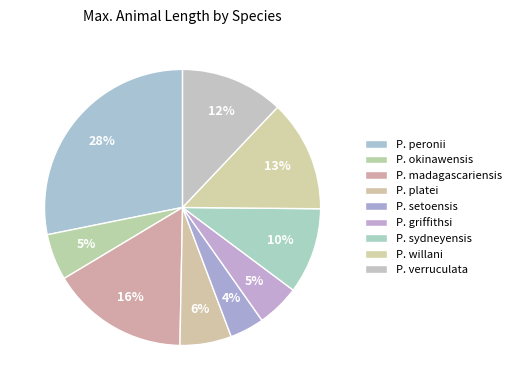

To the nearest percent, what is the combined percentage of P. sydneyensis and P. griffithsi?

15%